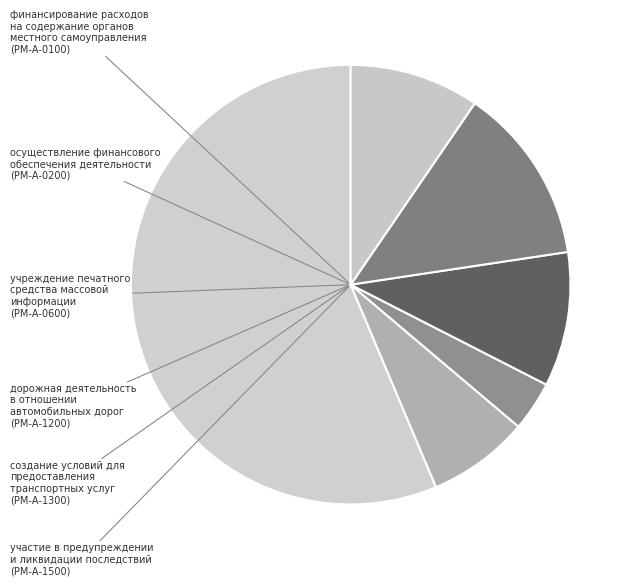

True or false: участие в предупреждении и ликвидации последствий accounts for 4% of the total.

False